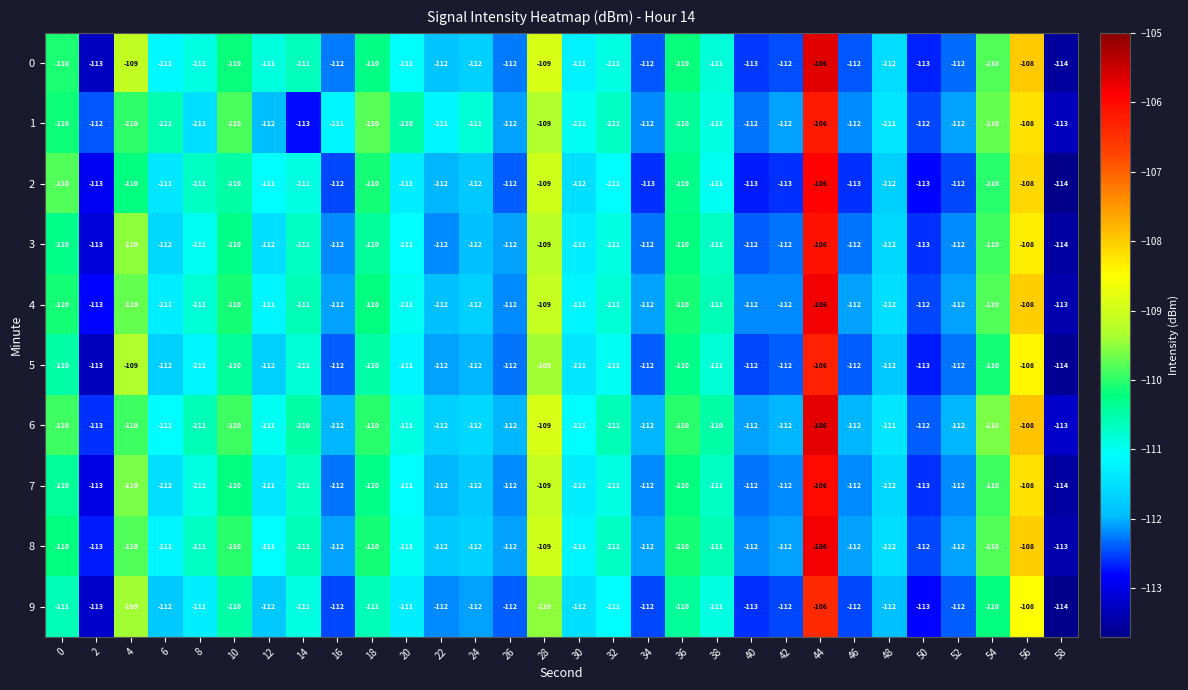

How many data points does each series have?

30